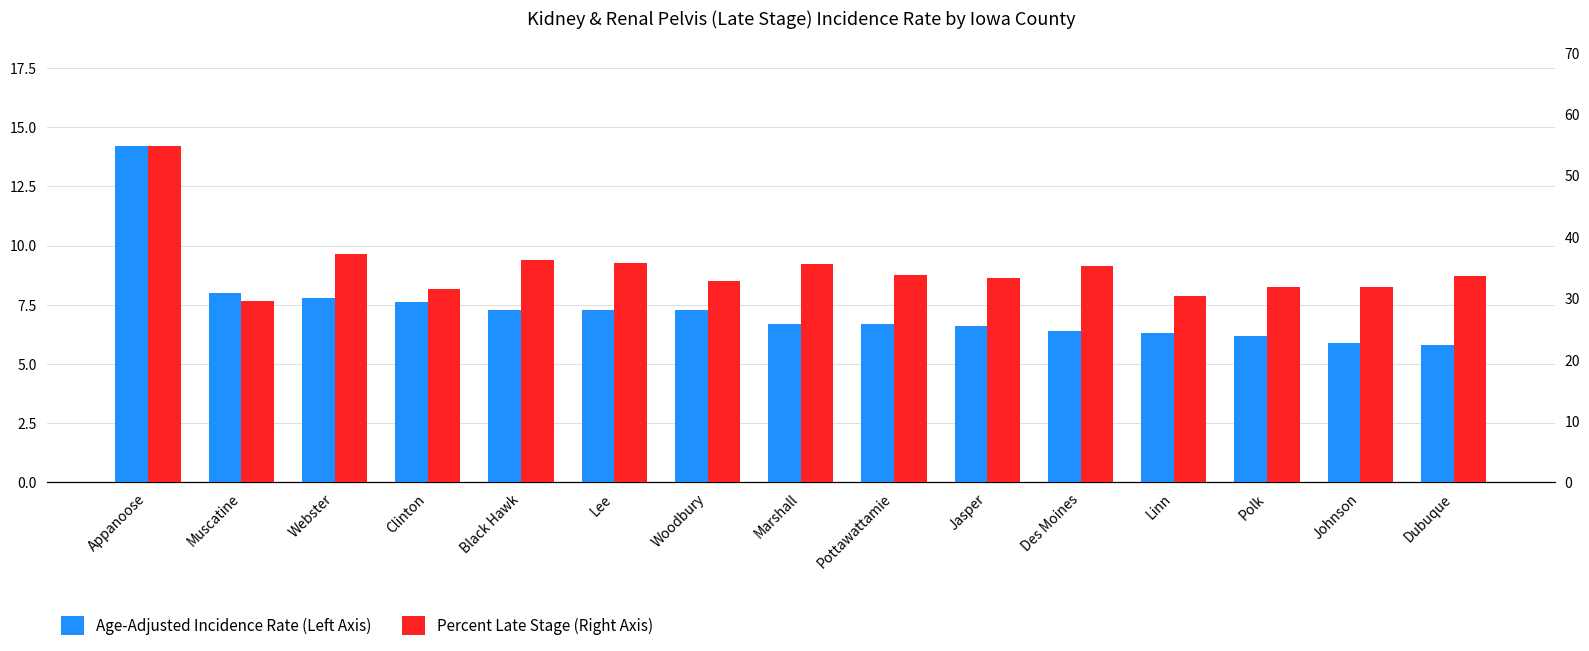

What is the minimum value shown in the chart?

5.8